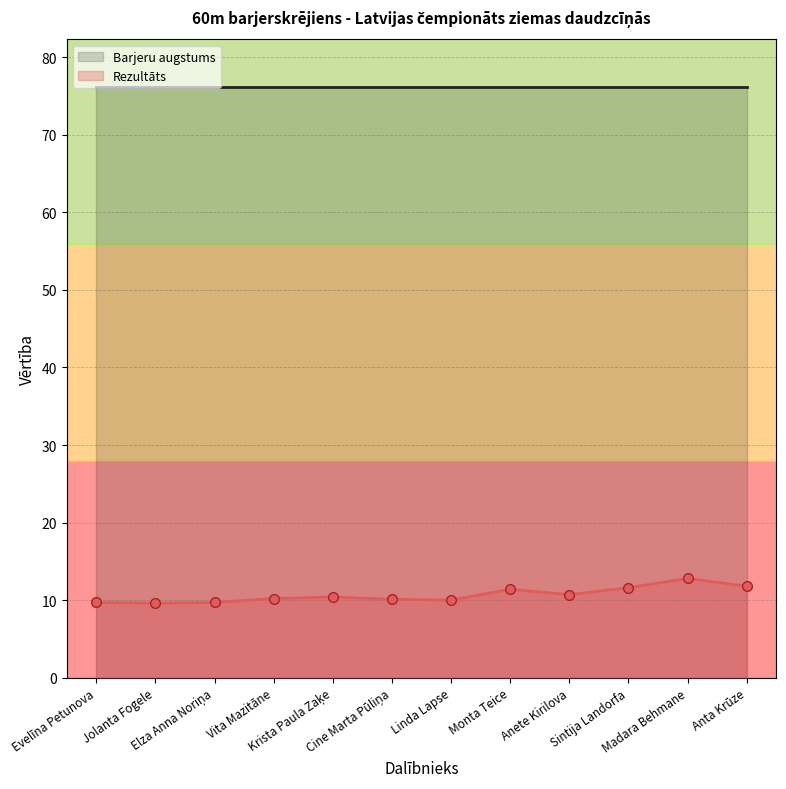

What is the average value?

10.7